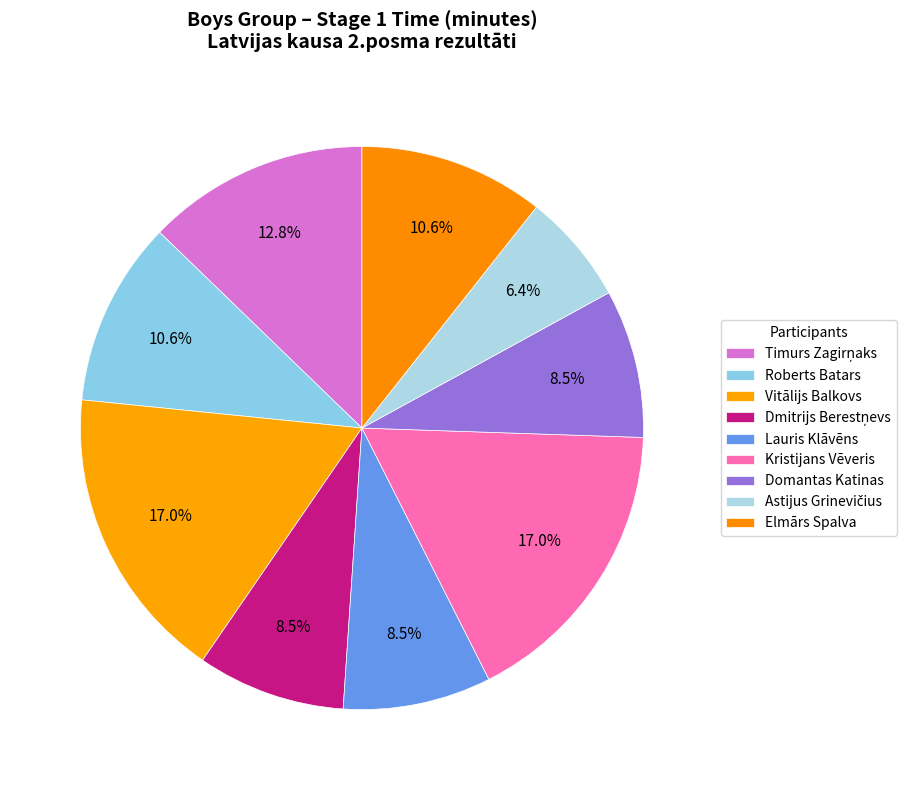

How many segments does this pie chart have?

9